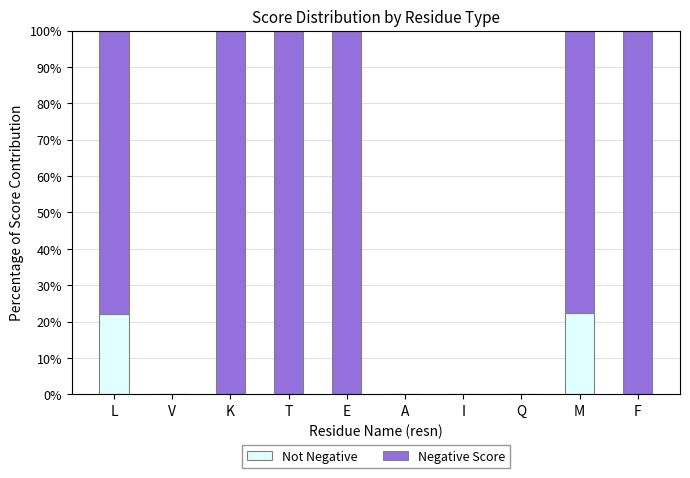

What is the total value across all series at M?

100.0